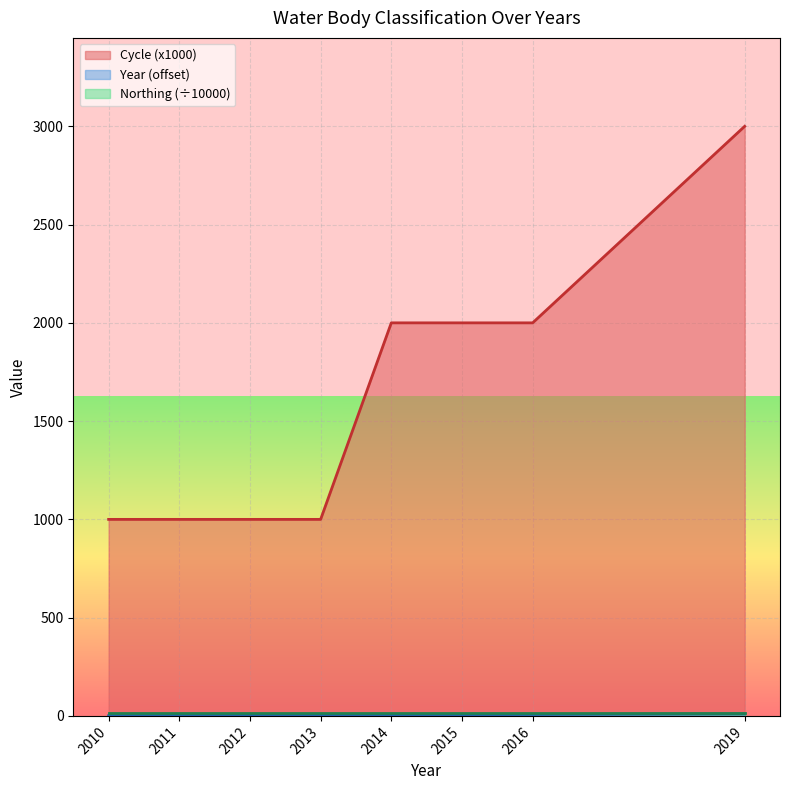

How many lines are shown in the chart?

3